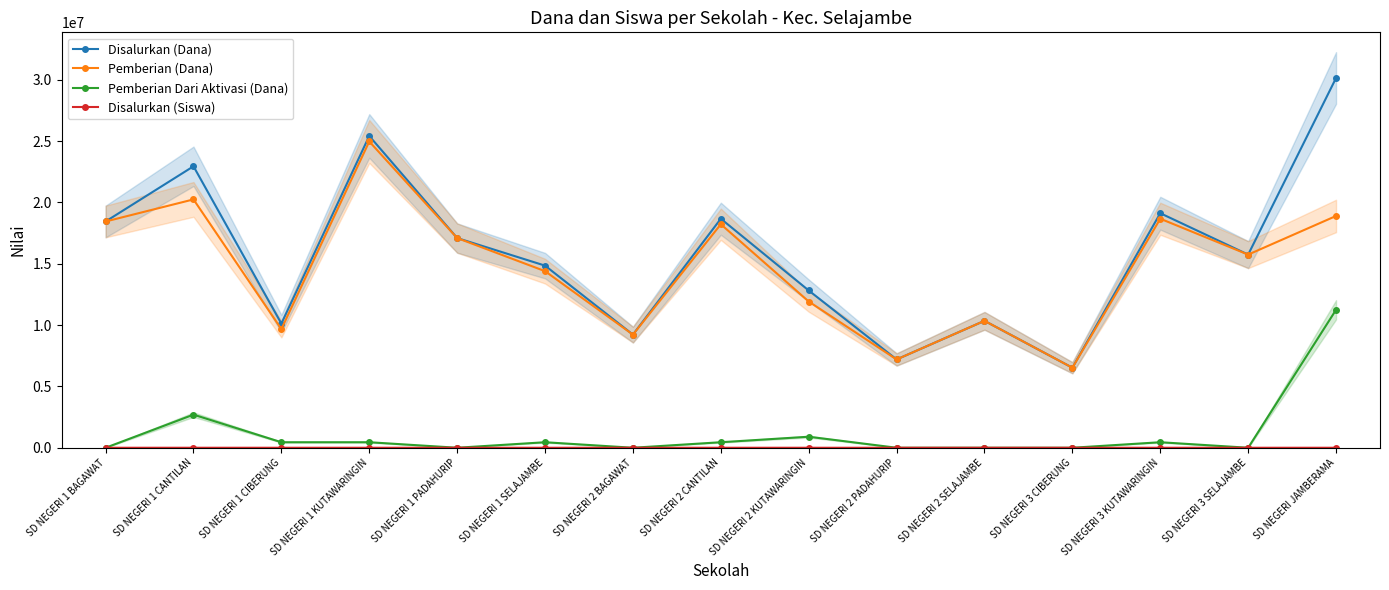

How many interior local valleys does the Pemberian Dari Aktivasi (Dana) series have?

3